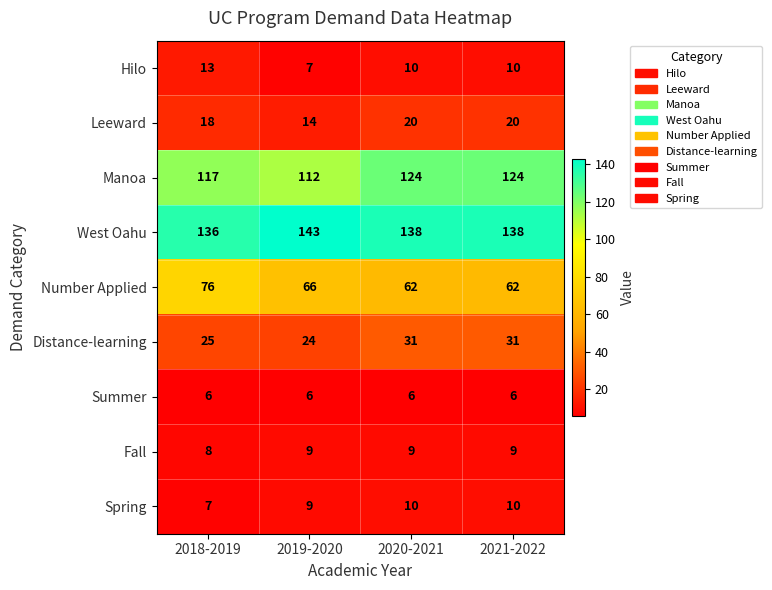

How many data points does each series have?

4